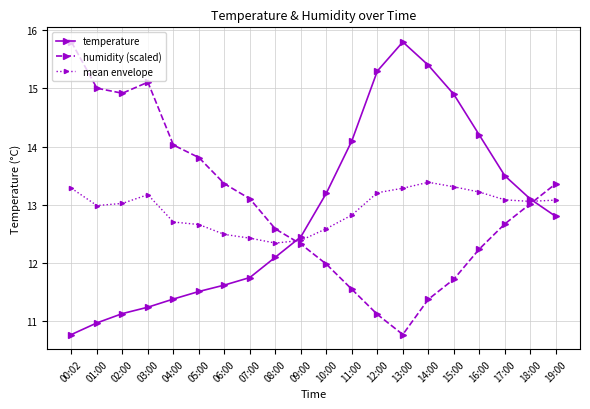

What are all the series names shown in the legend?

temperature, humidity (scaled), mean envelope